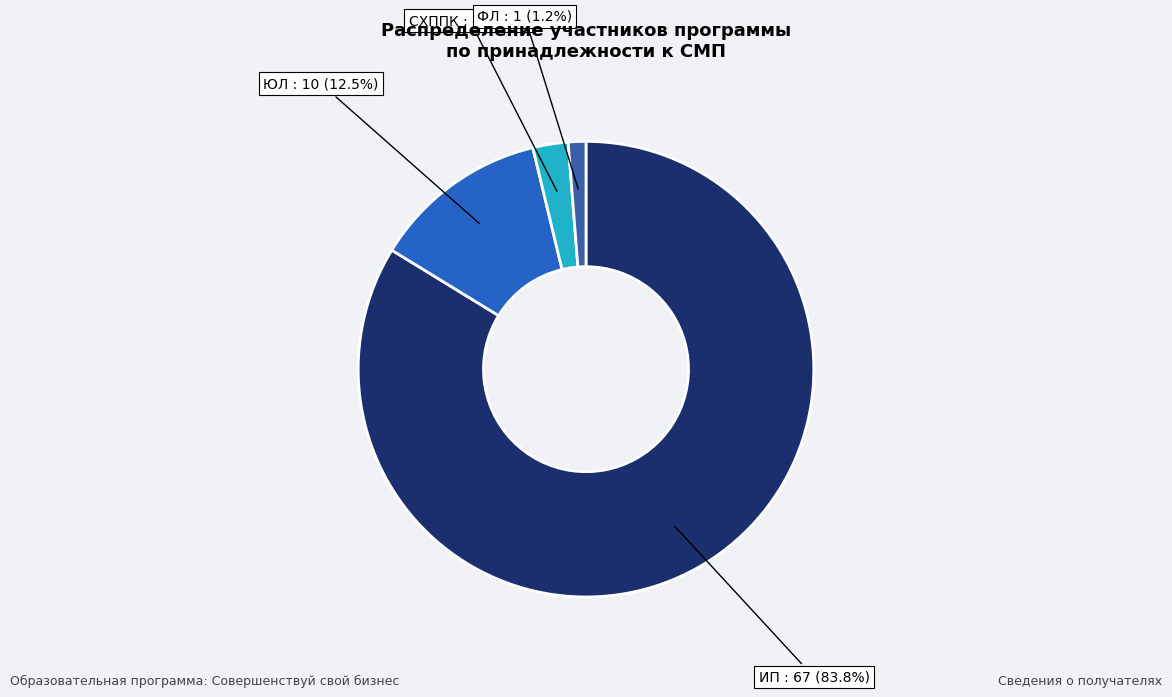

How many slices are in this pie chart?

4